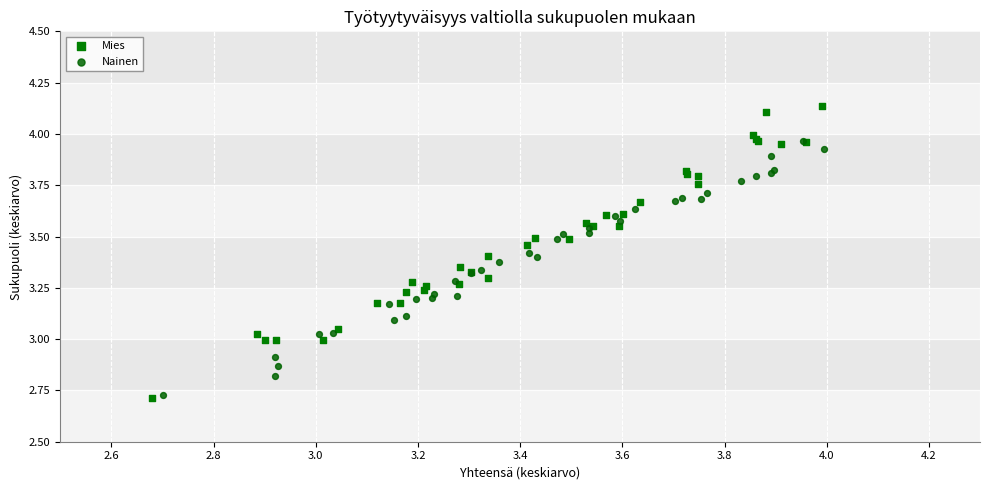

What are all the series names shown in the legend?

Mies, Nainen